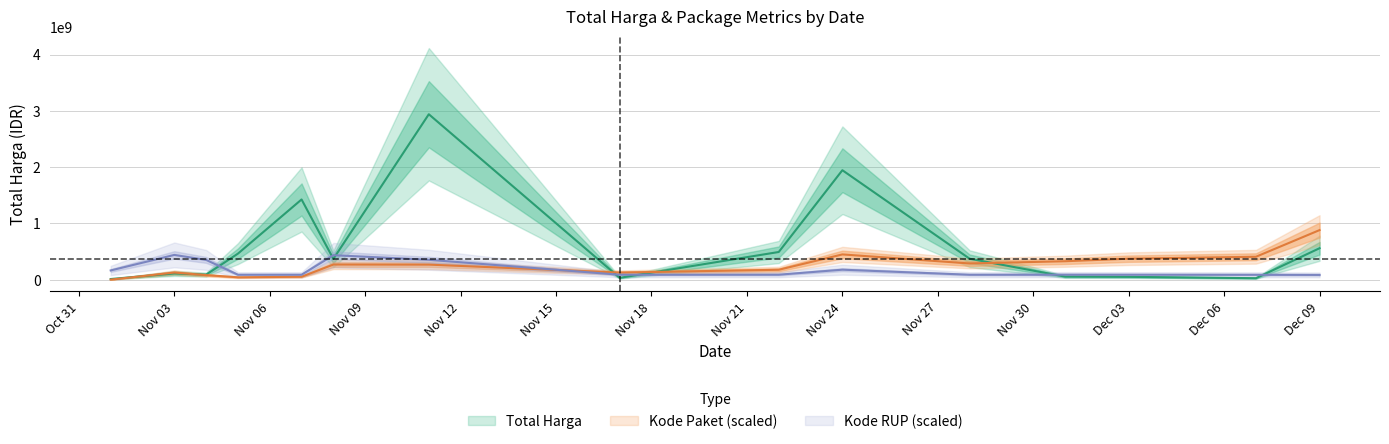

True or false: Kode Paket and Total Harga cross at least once.

True